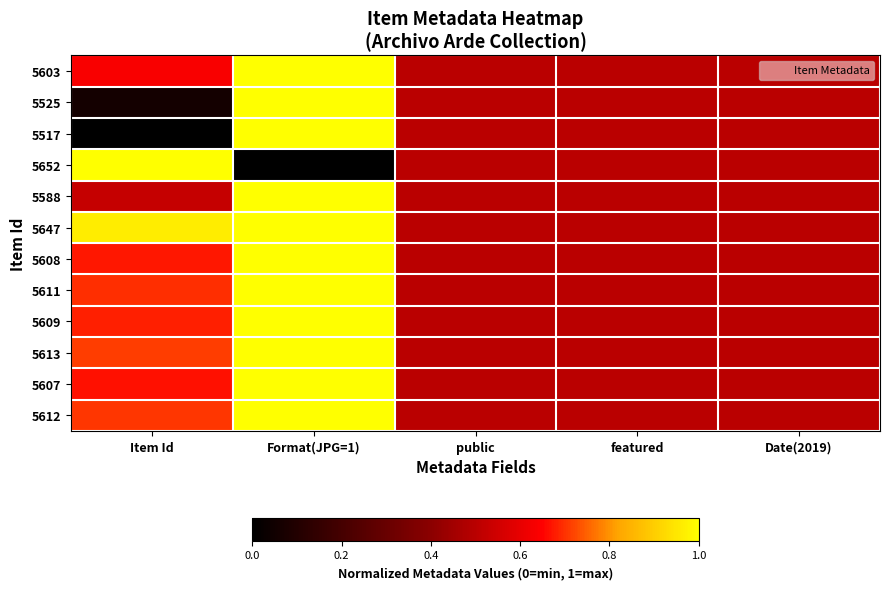

Which category has the lowest value across all series?

Item Id